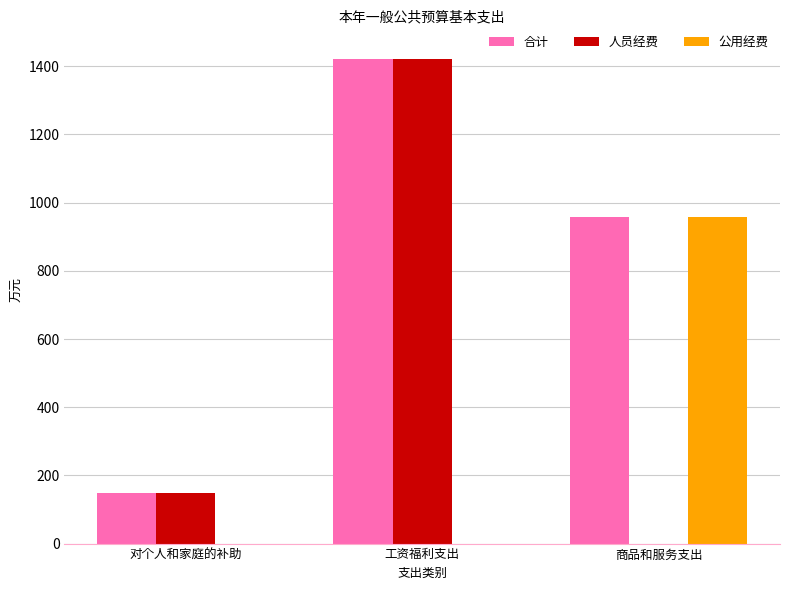

Where is 合计 nearest to the value 784?

商品和服务支出